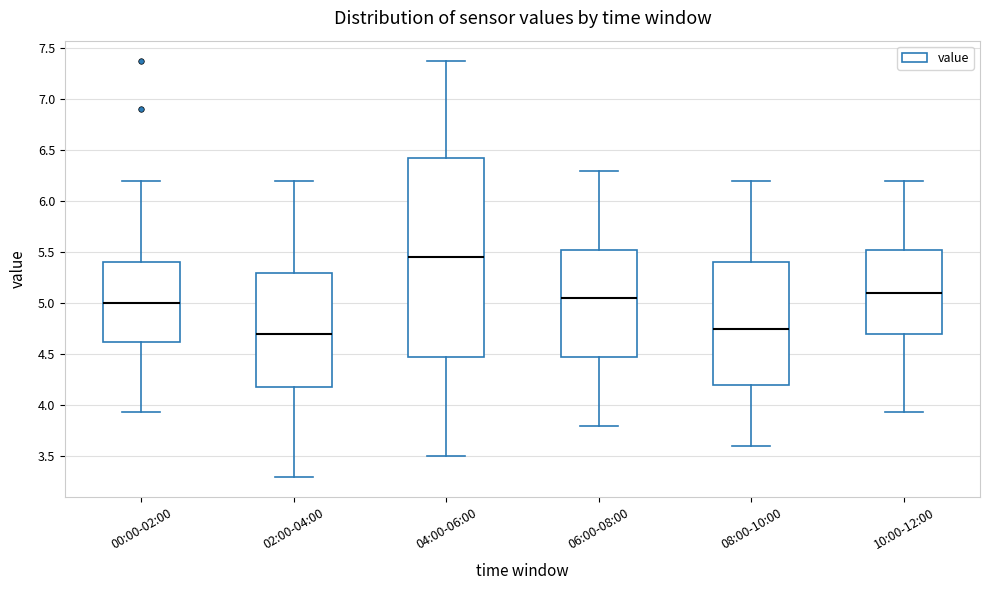

Reading left to right, transcribe this box plot: for each box, give where its median line is, the range the box spans, and where its two whiskers end, as read against the y-axis. The values are not printed on the chart, so give them approximately, as read against the axis.

00:00-02:00: median 5.00, box 4.60 to 5.40, whiskers 3.95 to 6.20
02:00-04:00: median 4.70, box 4.20 to 5.30, whiskers 3.30 to 6.20
04:00-06:00: median 5.45, box 4.50 to 6.45, whiskers 3.50 to 7.35
06:00-08:00: median 5.05, box 4.50 to 5.55, whiskers 3.80 to 6.30
08:00-10:00: median 4.75, box 4.20 to 5.40, whiskers 3.60 to 6.20
10:00-12:00: median 5.10, box 4.70 to 5.55, whiskers 3.95 to 6.20